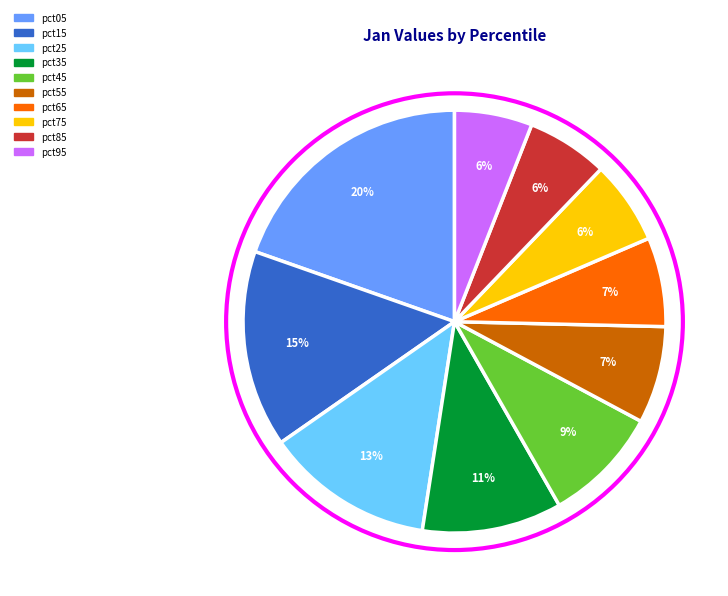

To the nearest percent, what percentage of the pie is pct75?

6%